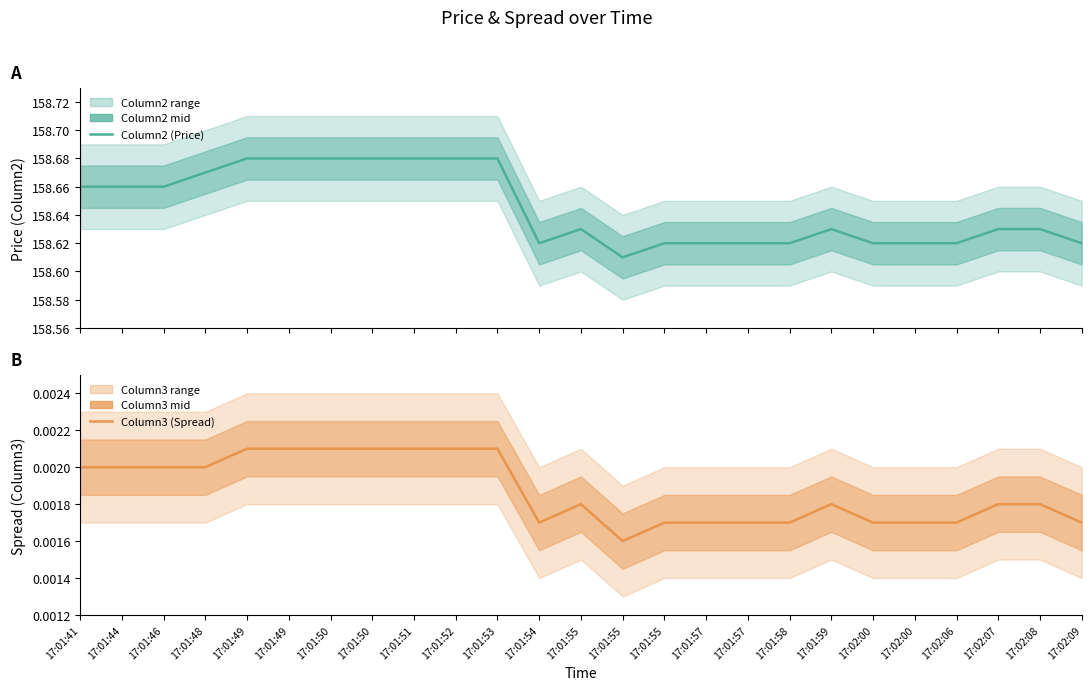

True or false: Column3 (Spread) has a value of 0.0 at 17:02:06.

True